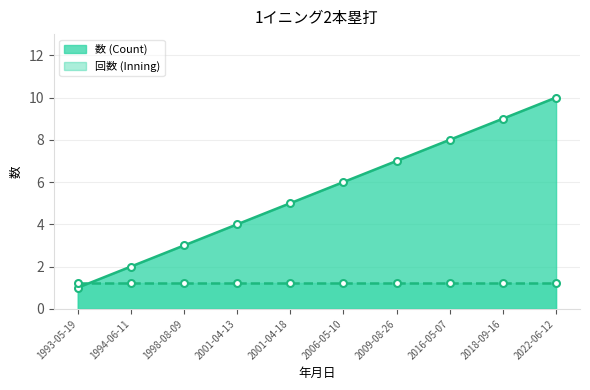

Which category has the highest value across all series?

2022-06-12